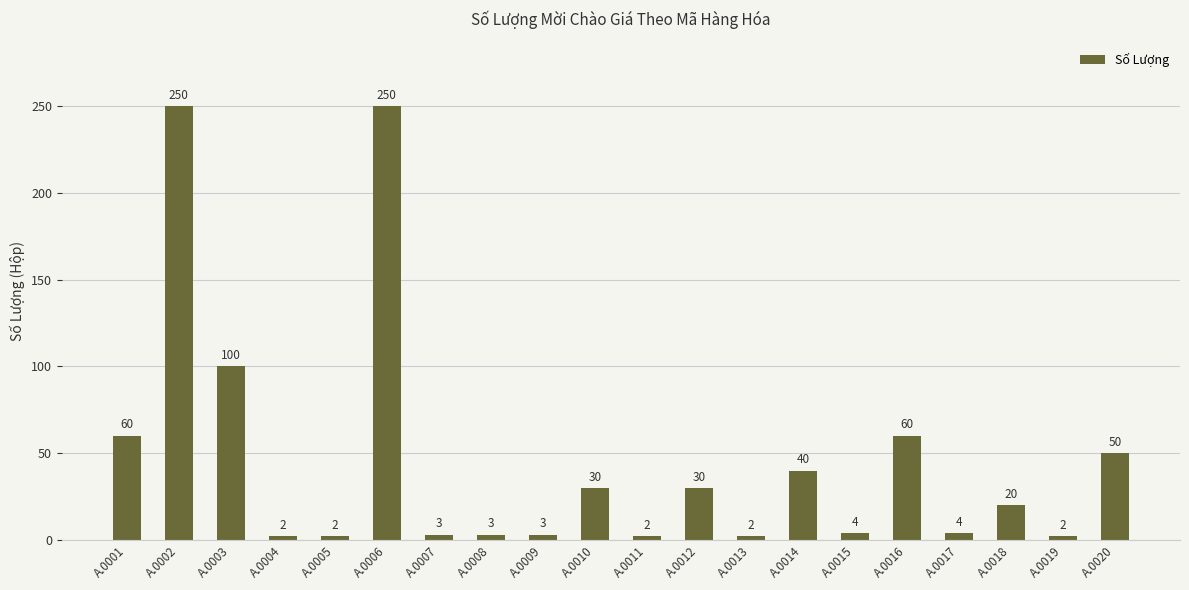

What is the greatest value displayed?

250